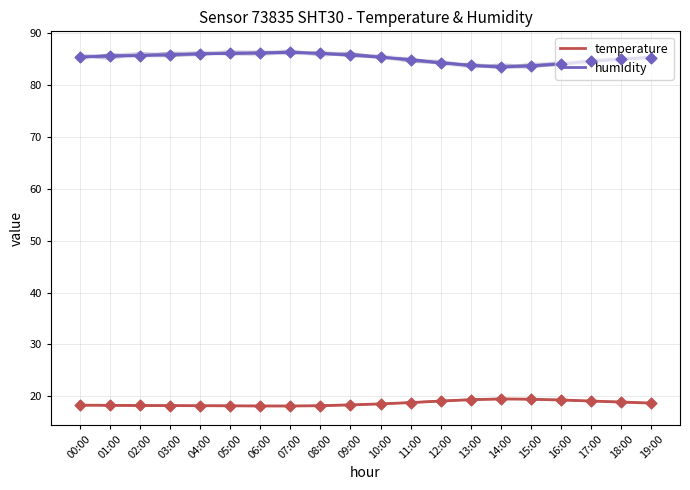

What is the total value across all series at 03:00?

104.1